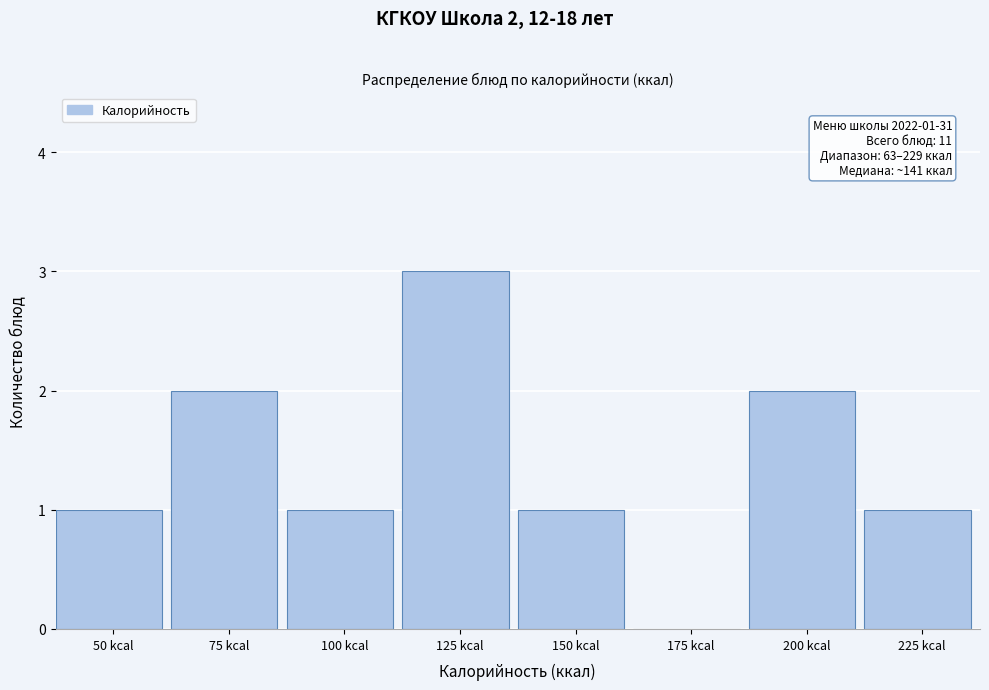

Reading left to right, list all the values displayed in this chart.

50 kcal=1	75 kcal=2	100 kcal=1	125 kcal=3	150 kcal=1	175 kcal=0	200 kcal=2	225 kcal=1